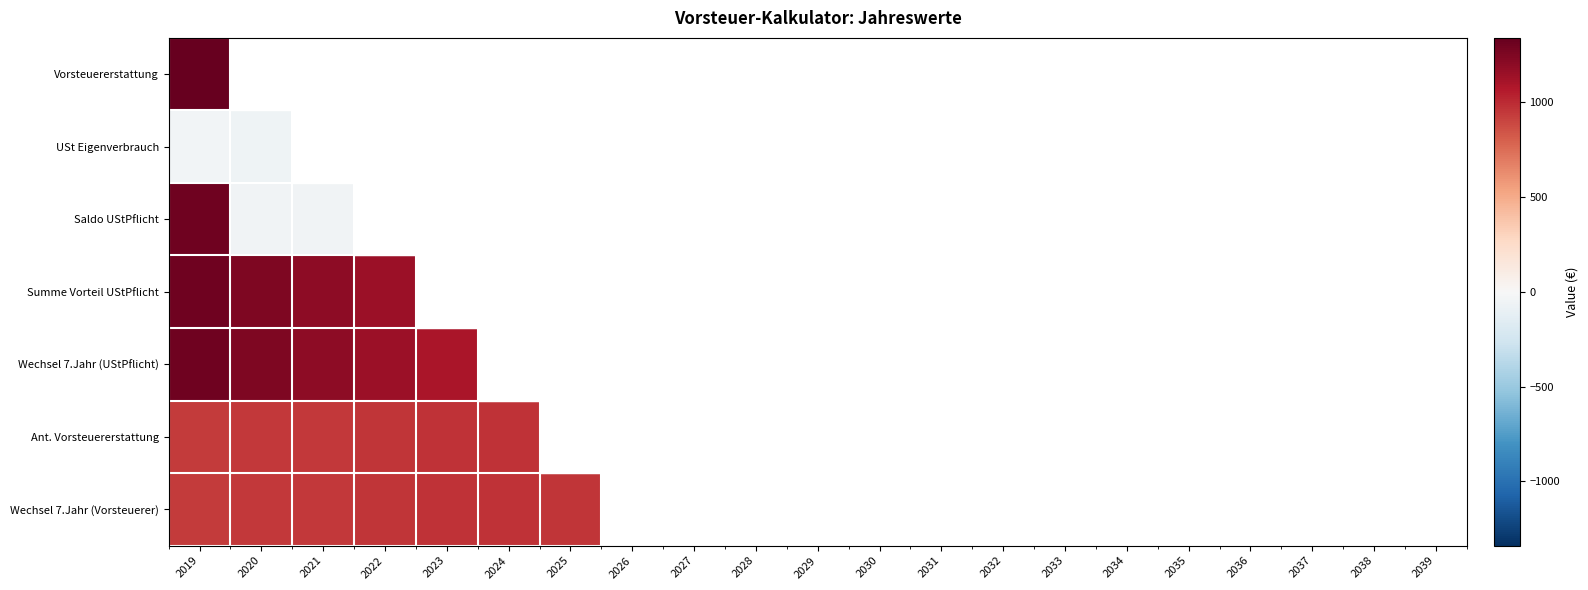

What is the difference between the highest and lowest values at 2031?

1092.3